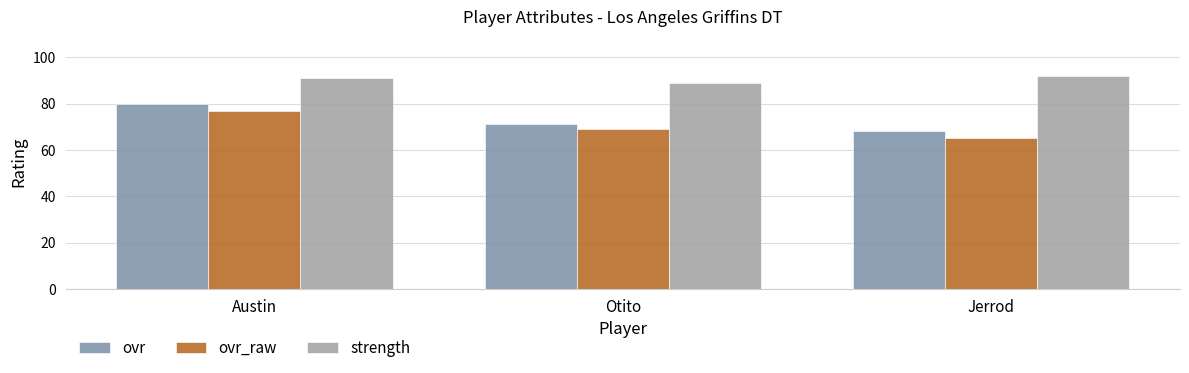

List the labels in order of ovr value, smallest first.

Jerrod, Otito, Austin